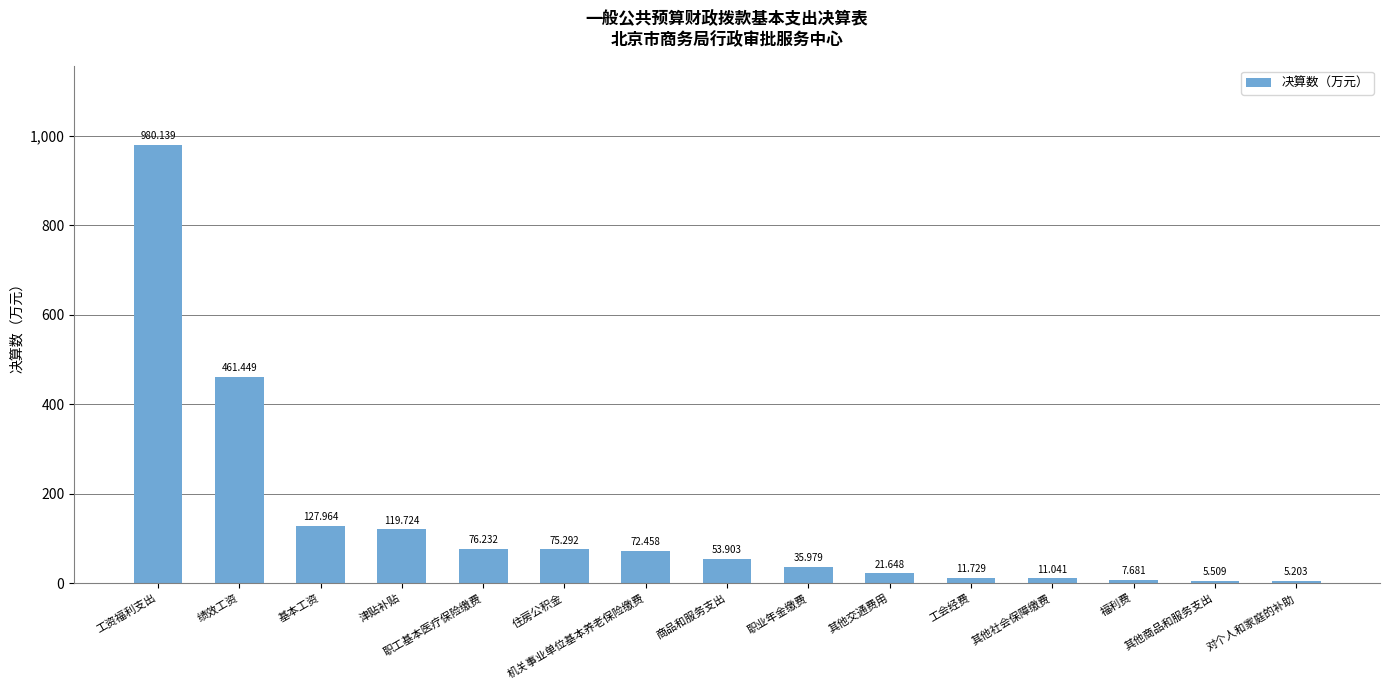

What is the smallest value displayed?

5.2